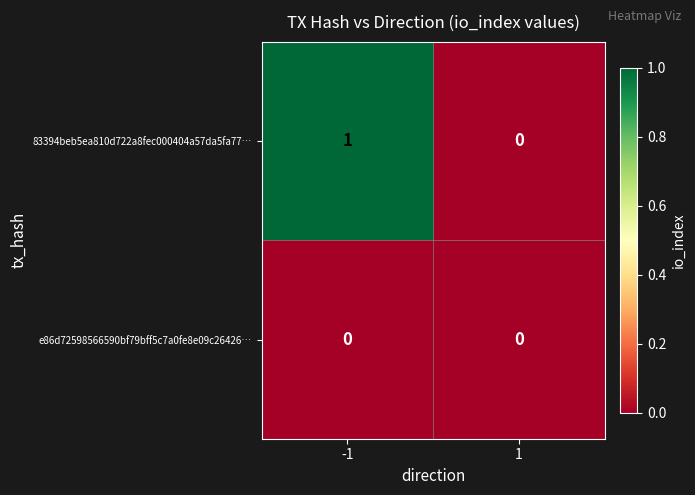

The value of 83394beb5ea810d722a8fec000404a57da5fa77… at -1 is 1. True or false?

True